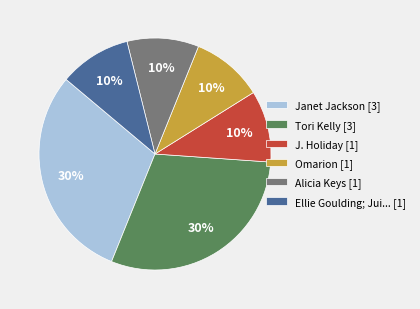

Is there a majority slice in this chart?

No